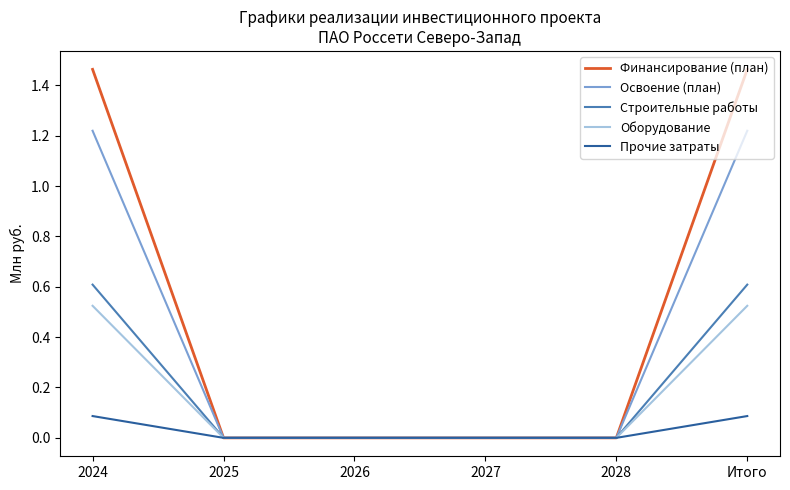

What is the difference between the highest and lowest values at Итого?

1.4